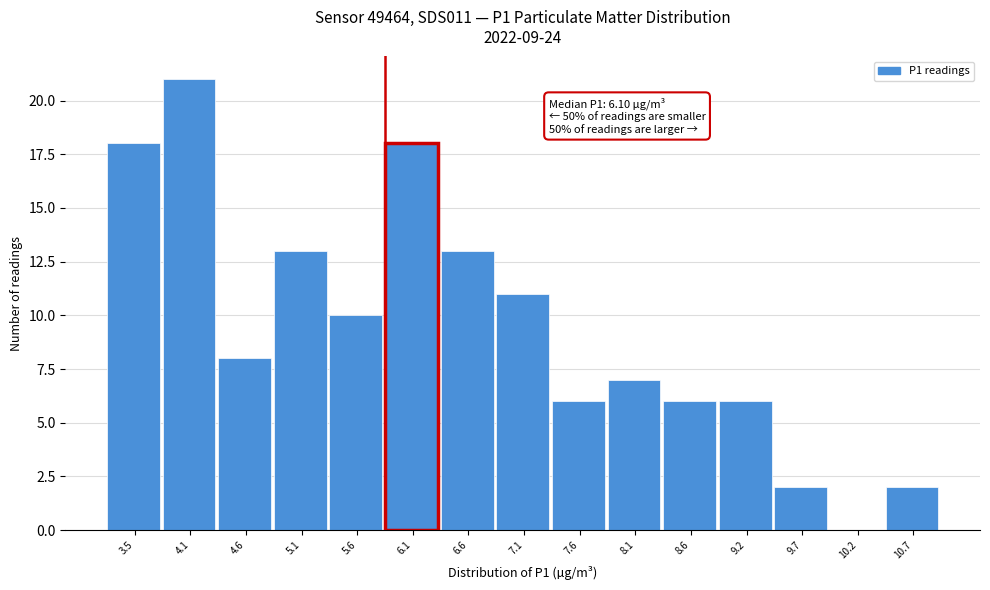

Reading right to left, extract all data points from this chart.

10.7=2	10.2=0	9.7=2	9.2=6	8.6=6	8.1=7	7.6=6	7.1=11	6.6=13	6.1=18	5.6=10	5.1=13	4.6=8	4.1=21	3.5=18